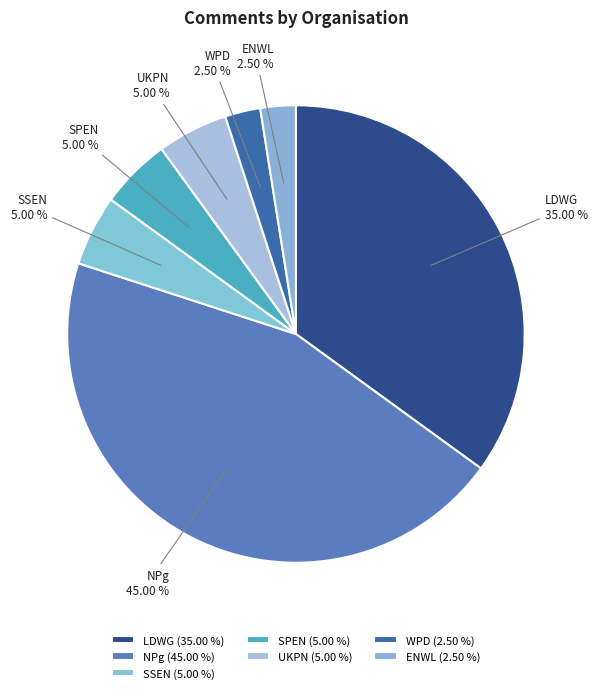

Does SPEN represent more than half of the total?

No